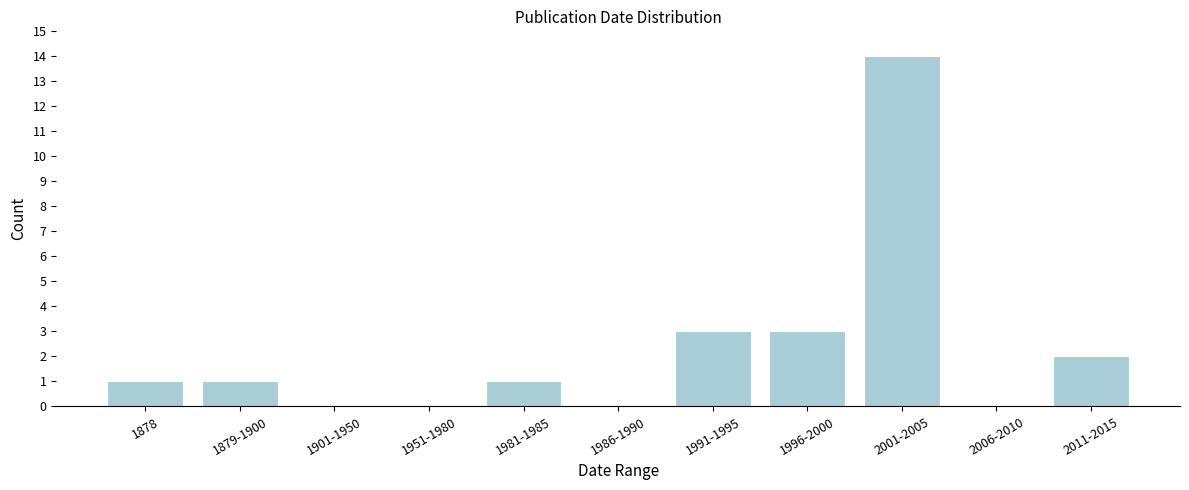

Reading left to right, extract all data points from this chart.

1878=1	1879-1900=1	1901-1950=0	1951-1980=0	1981-1985=1	1986-1990=0	1991-1995=3	1996-2000=3	2001-2005=14	2006-2010=0	2011-2015=2